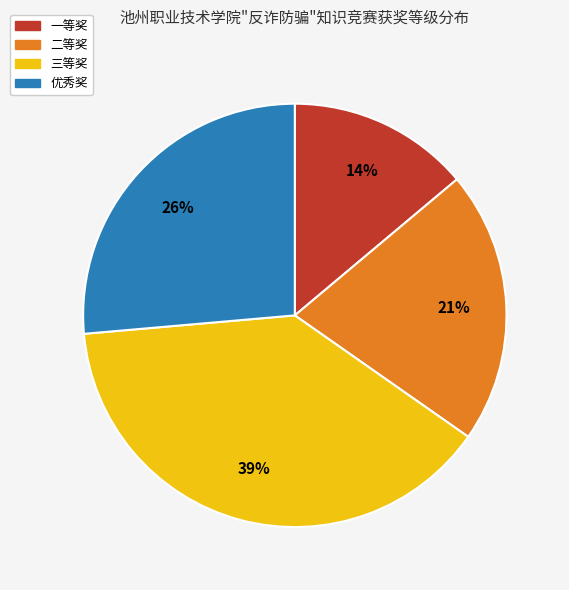

How many slices are in this pie chart?

4